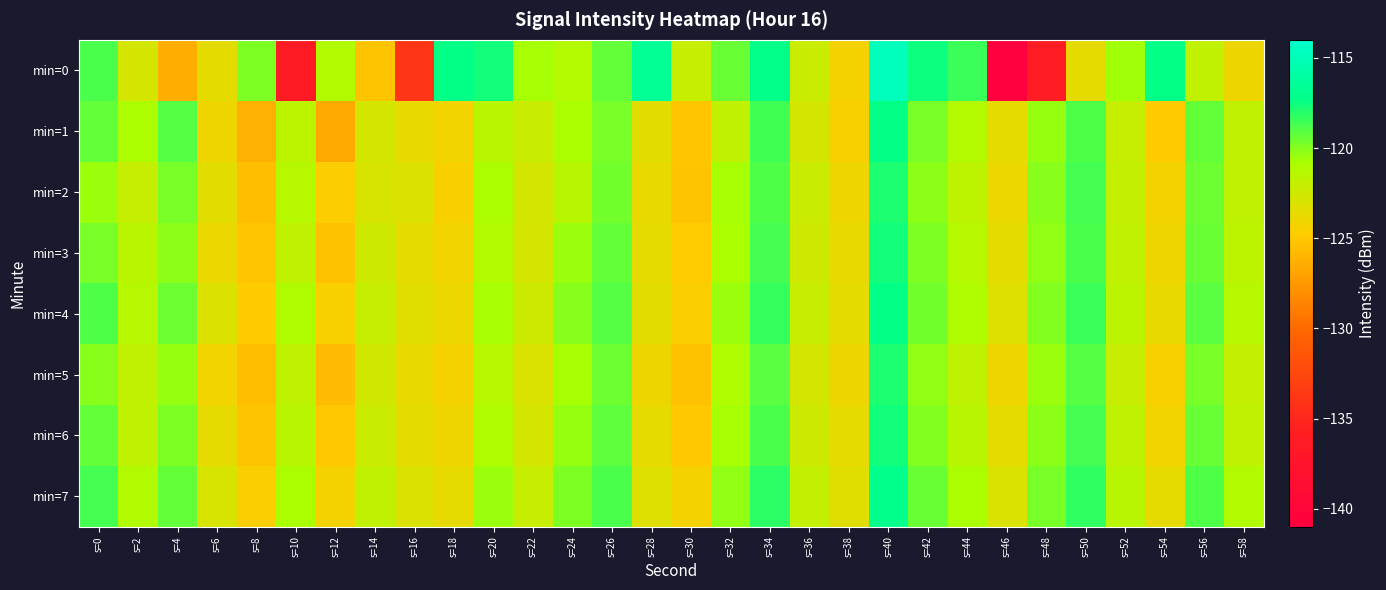

List the series in order of their peak value, lowest first.

min=5, min=2, min=3, min=6, min=1, min=4, min=7, min=0